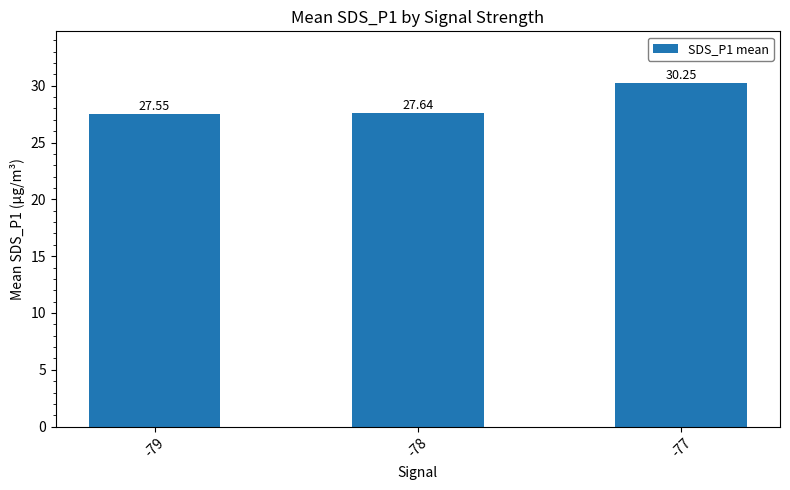

What is the sum of the values at -79 and -77?

57.8